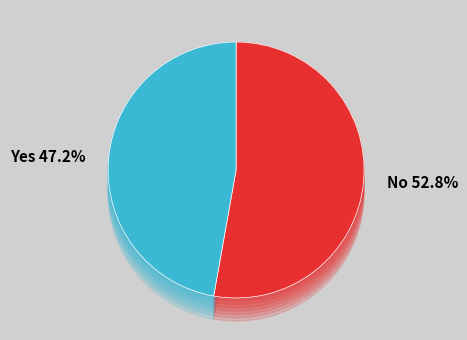

True or false: 3 accounts for 2% of the total.

True